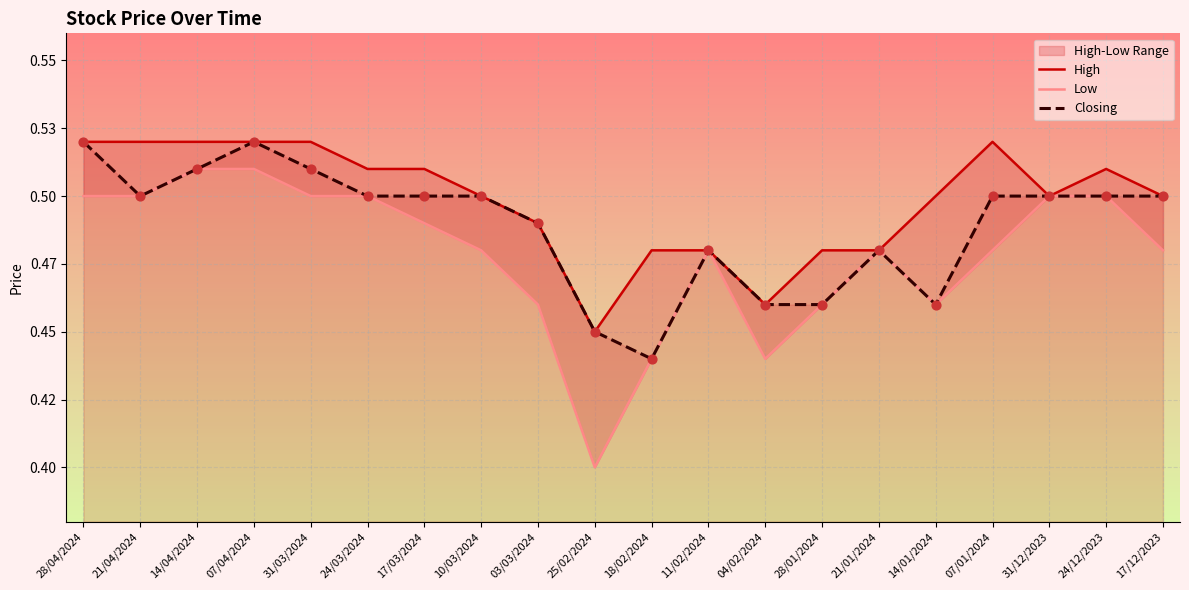

What is the total value across all series at 18/02/2024?

1.4